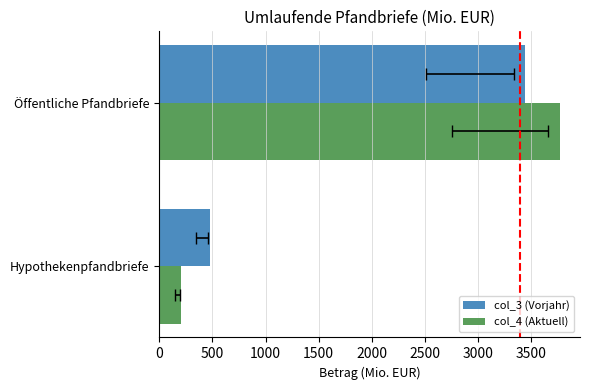

What are all the series names shown in the legend?

col_3 (Vorjahr), col_4 (Aktuell)